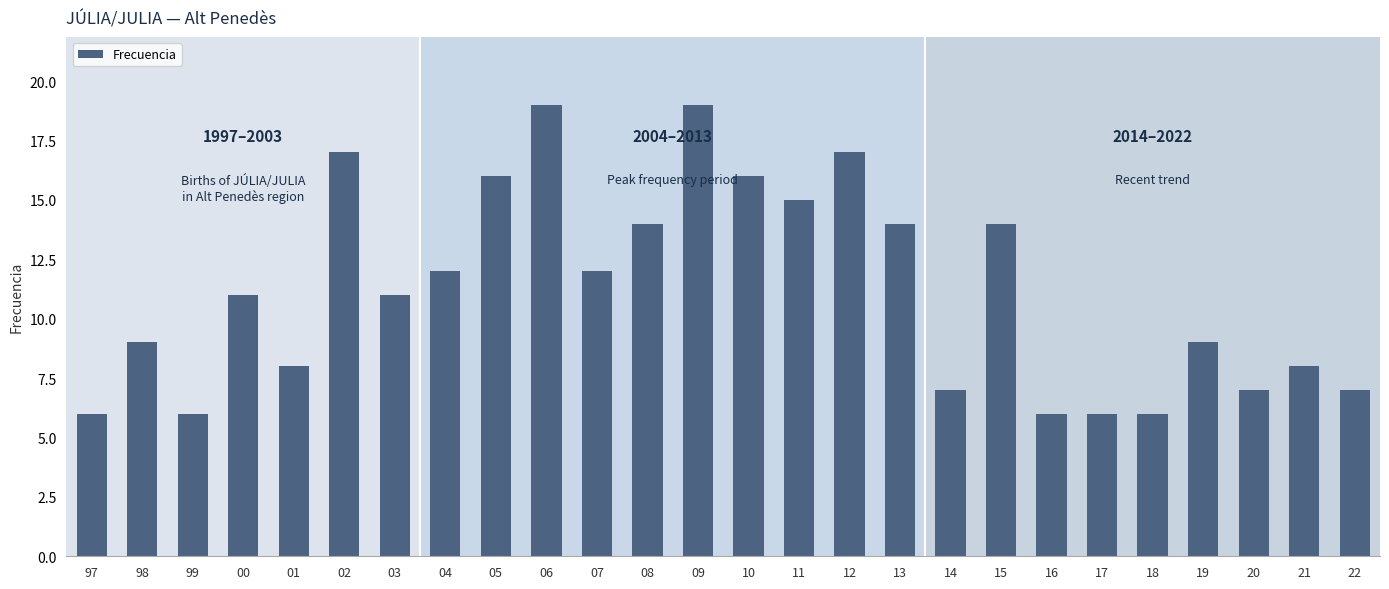

What position from the right is 04?

19